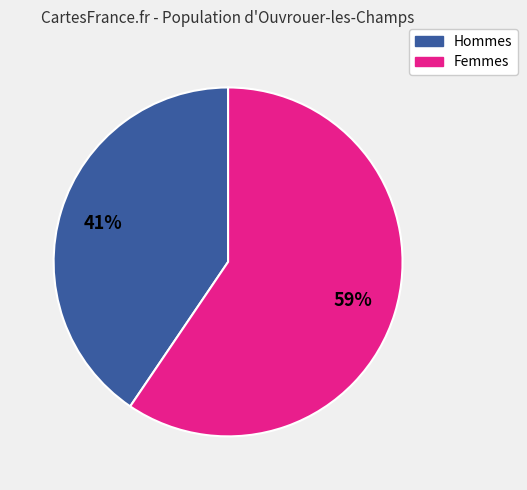

Is there a majority slice in this chart?

Yes